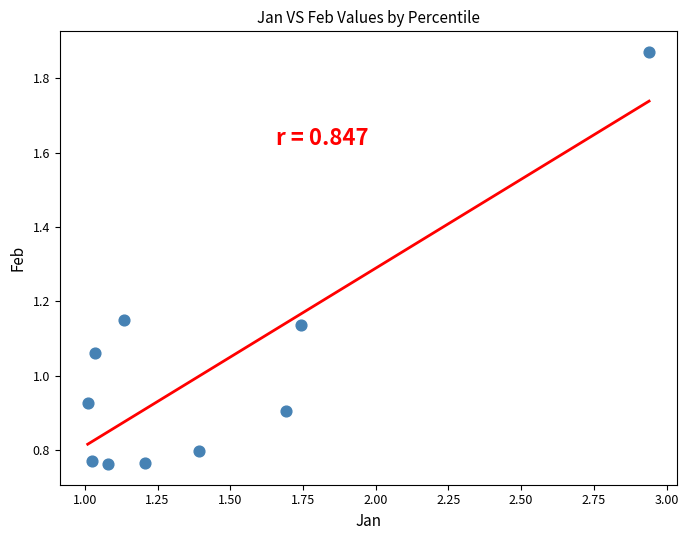

What is the average Y value?

1.0